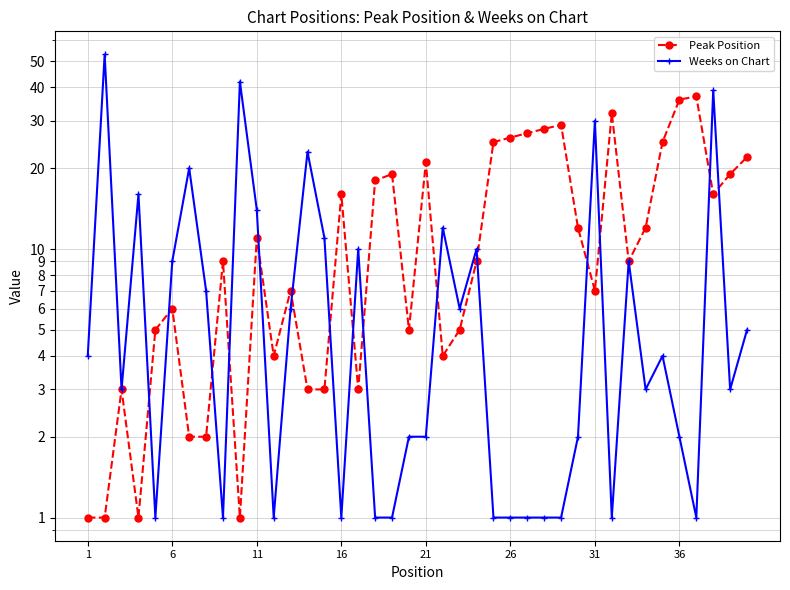

What is the spread (max minus min) of values at 34?

21